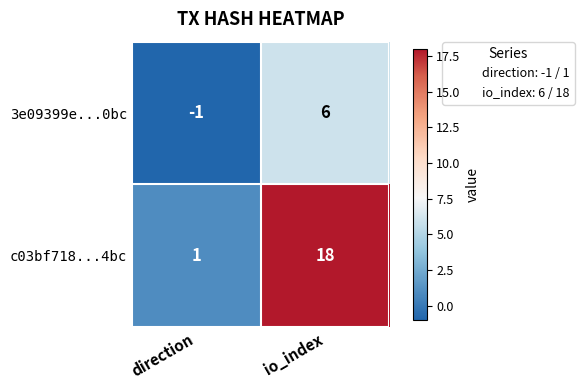

Reading right to left, transcribe all the data shown in this chart.

3e09399e...0bc: io_index=6	direction=-1
c03bf718...4bc: io_index=18	direction=1